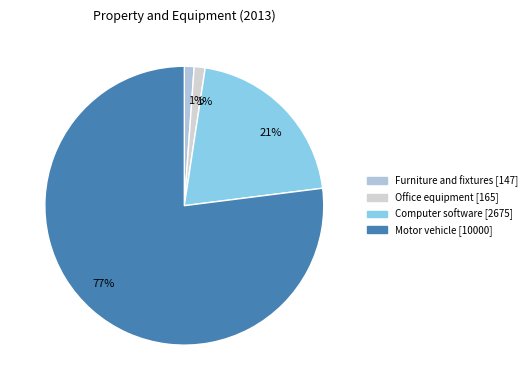

True or false: Furniture and fixtures accounts for 1% of the total.

True